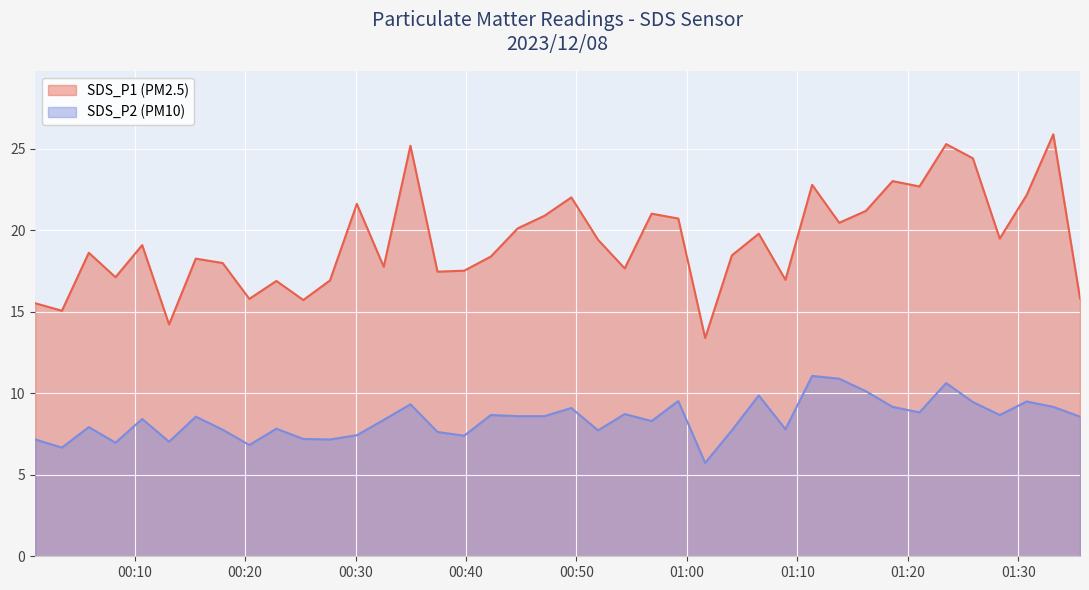

At how many categories does at least one series exceed 19?

20